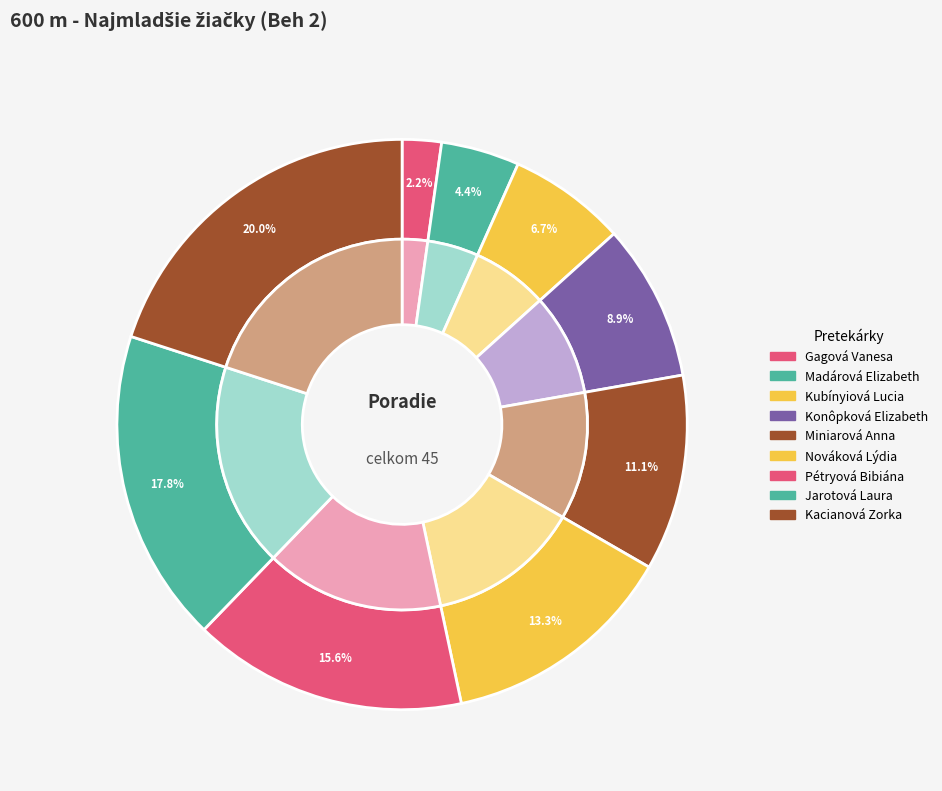

What is the ratio of the value at Gagová Vanesa to the value at Kacianová Zorka?

0.1